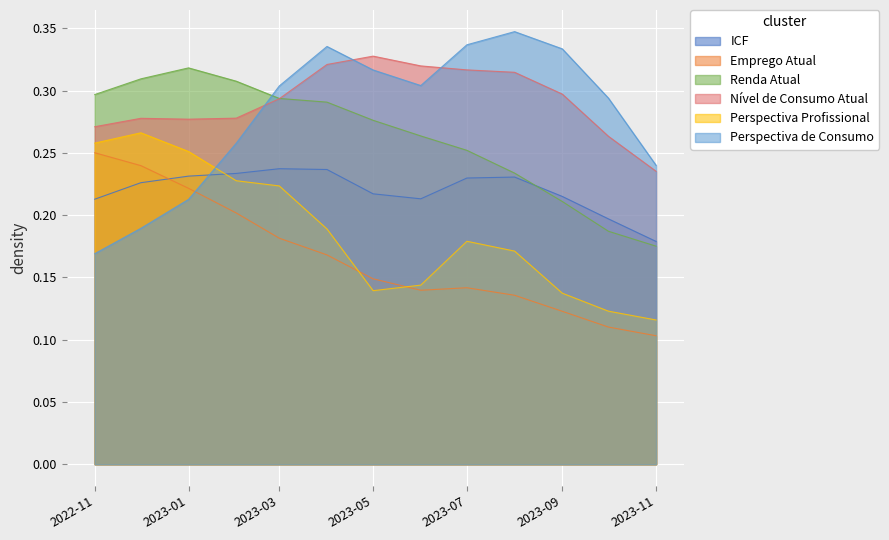

How many categories are shown in the chart?

13